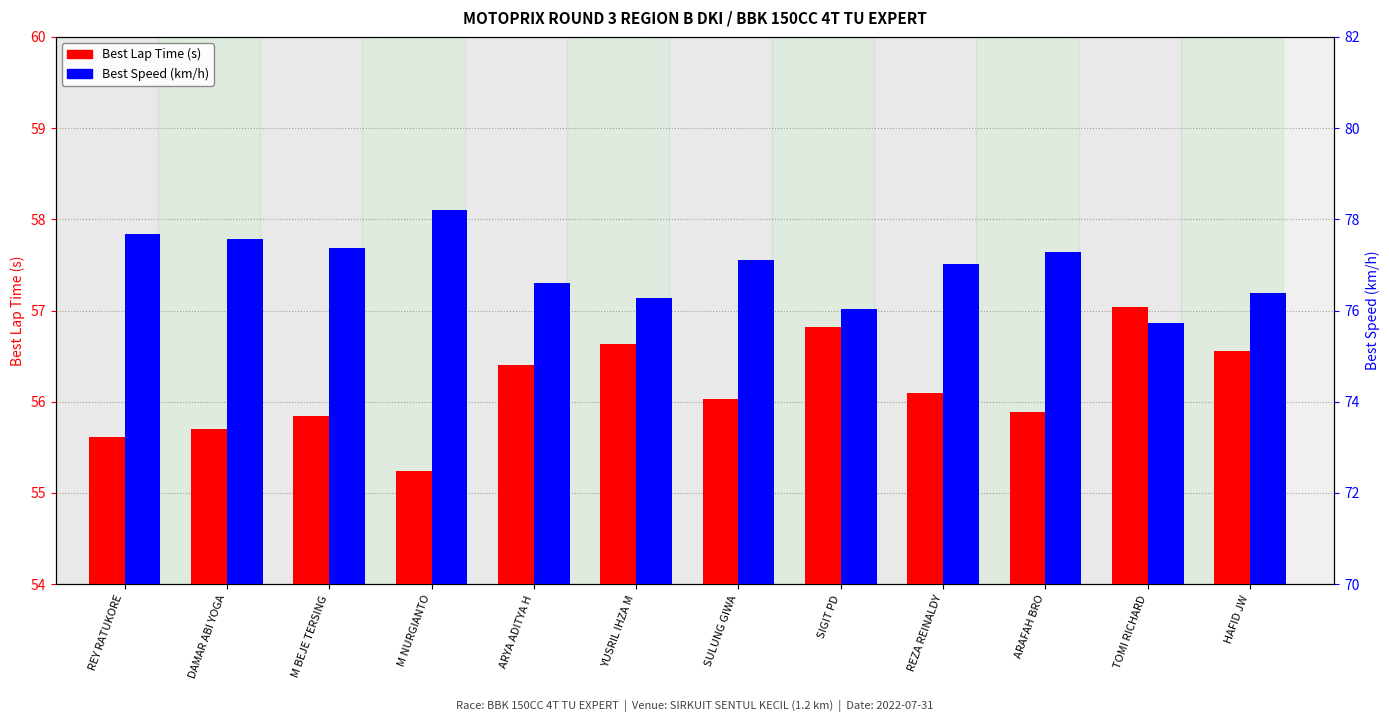

How many values in the Best Lap Time (s) series are below 56?

5